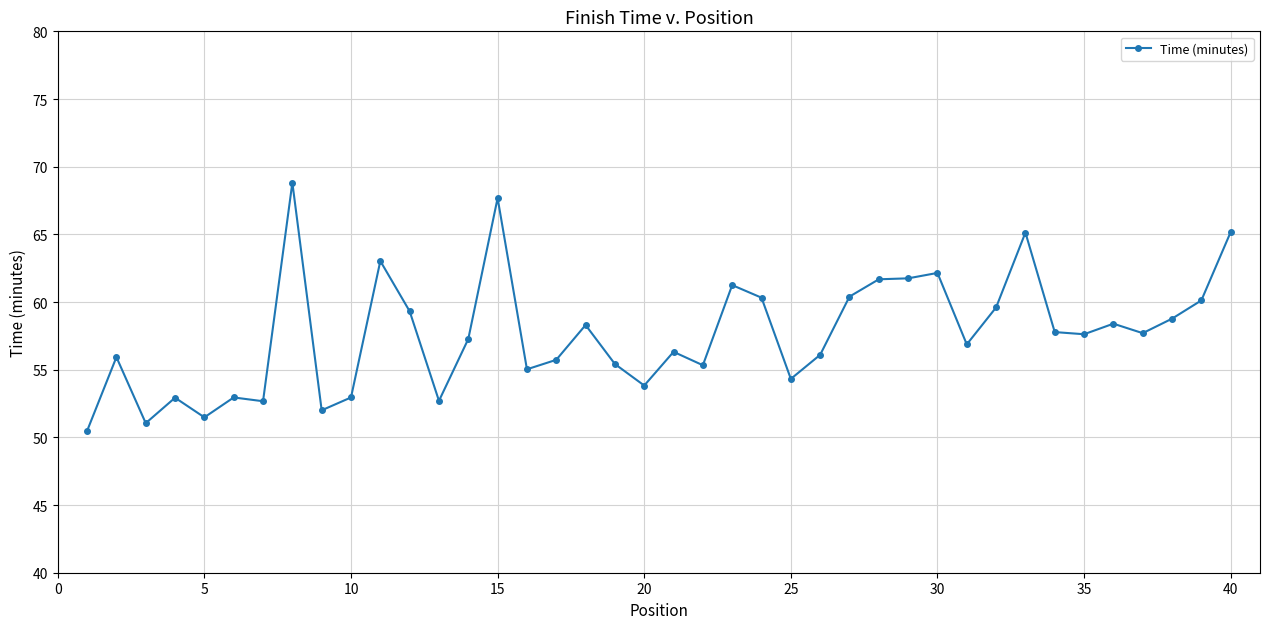

What is the smallest value displayed?

50.5